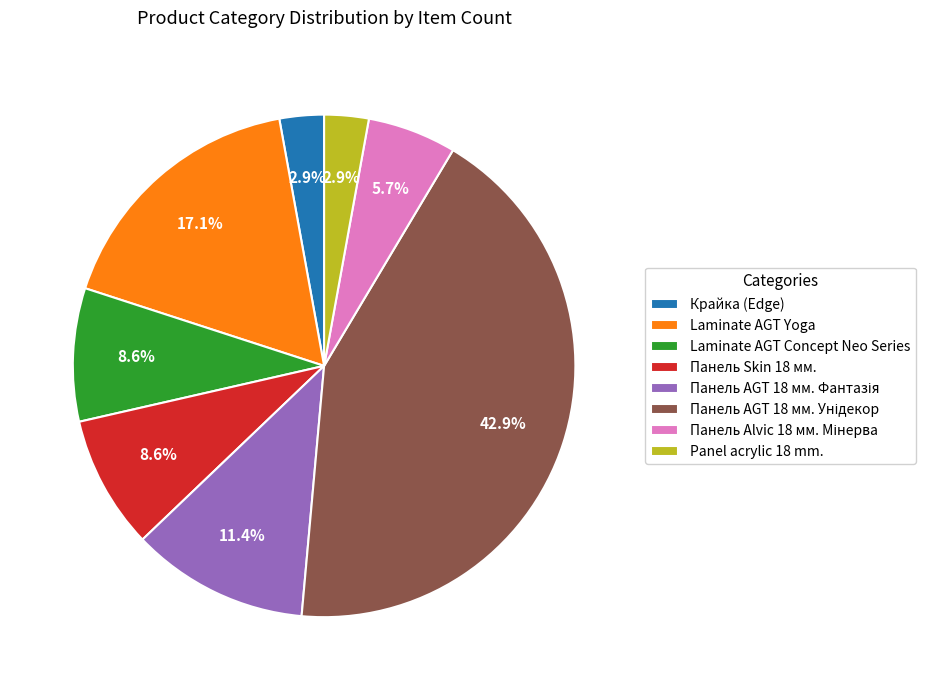

What is the total percentage of Laminate AGT Yoga and Panel acrylic 18 mm.?

20.0%